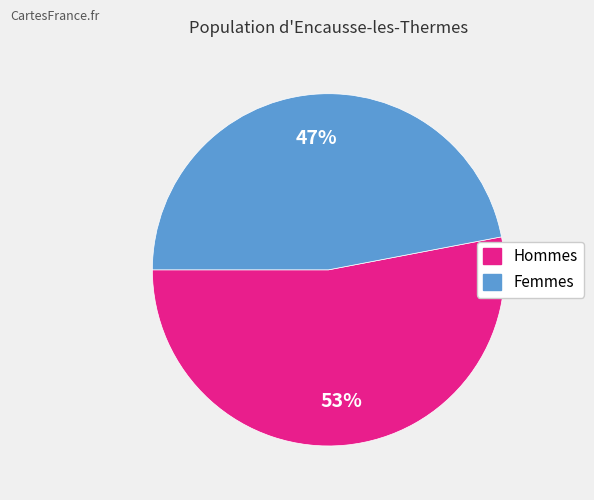

Do Femmes and Hommes together represent more than half of the pie?

Yes